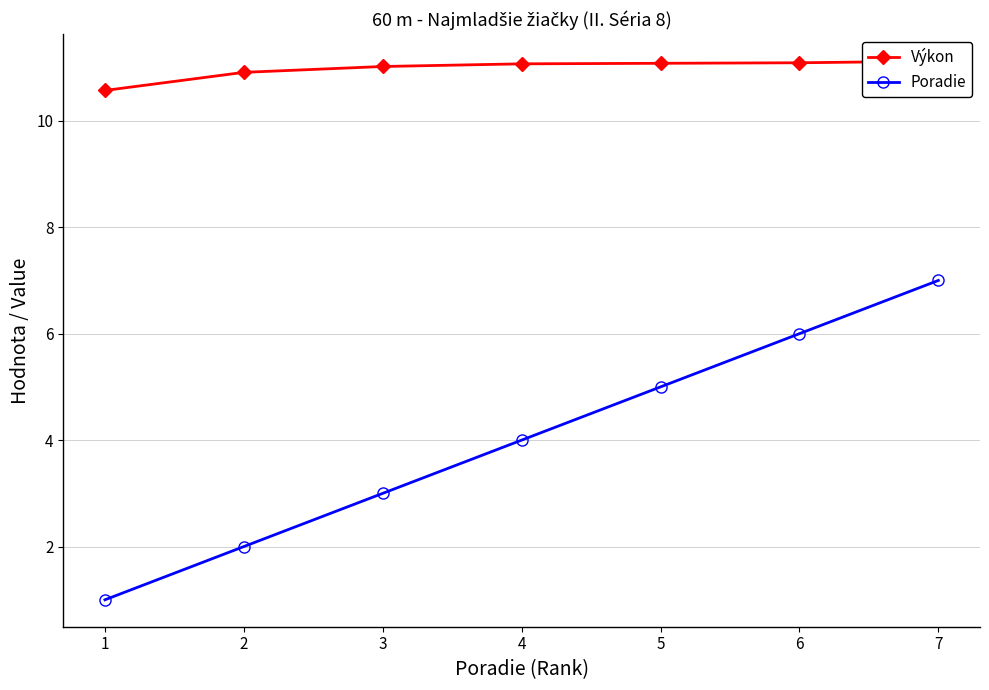

Which series has the widest spread of values?

Poradie